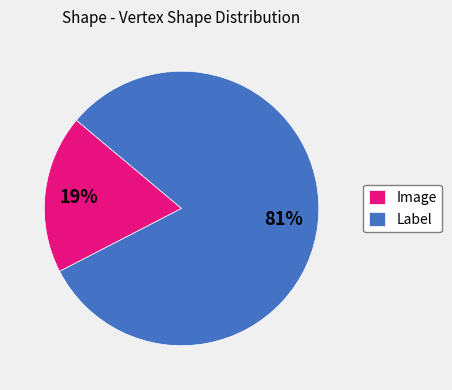

Which has a higher value, Label or Image?

Label